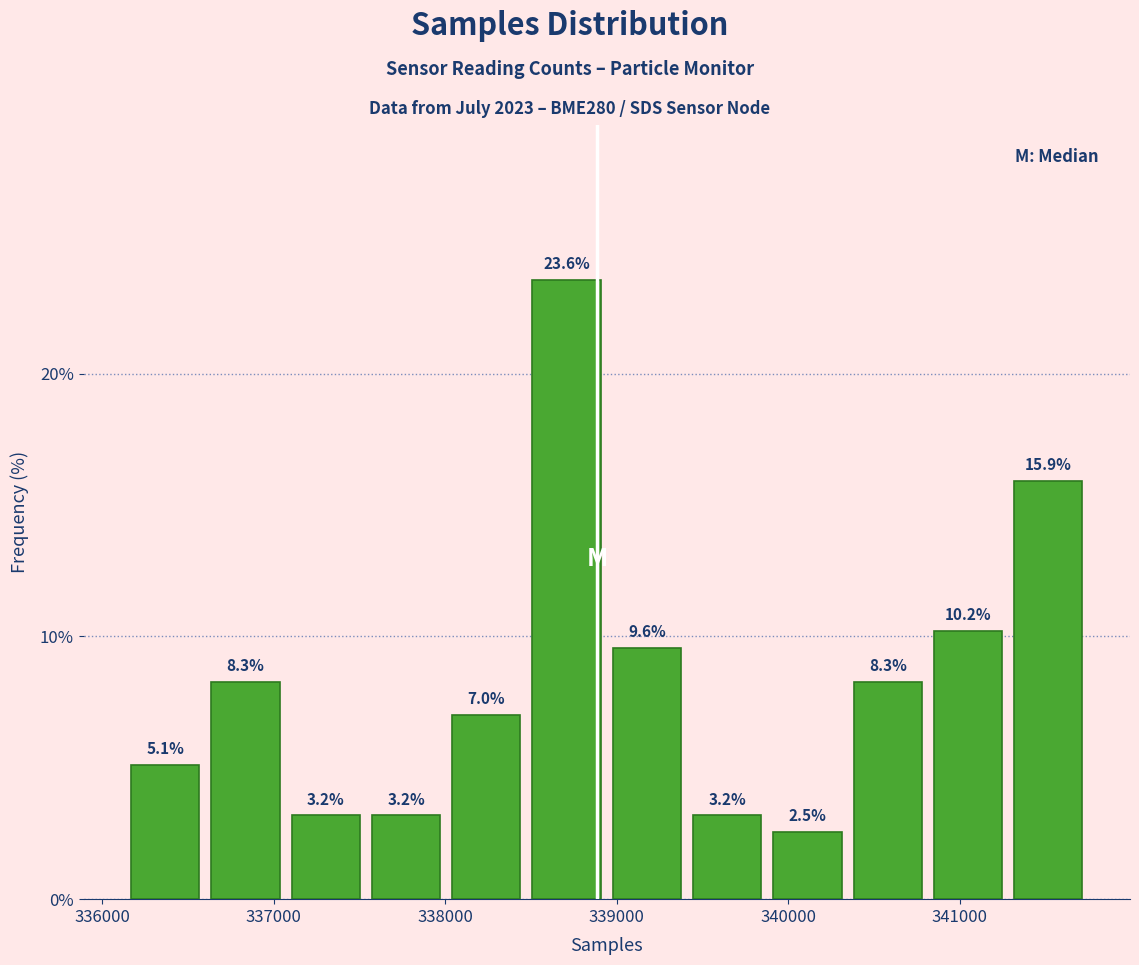

Reading left to right, list every bar in this chart as the range it spans on the x-axis followed by its height. The bar edges are not printed on the chart, so give them approximately, as read against the axis.

336100 to 336600: 5.1
336600 to 337100: 8.3
337100 to 337500: 3.2
337500 to 338000: 3.2
338000 to 338500: 7.0
338500 to 338900: 23.6
338900 to 339400: 9.6
339400 to 339900: 3.2
339900 to 340300: 2.5
340300 to 340800: 8.3
340800 to 341300: 10.2
341300 to 341800: 15.9